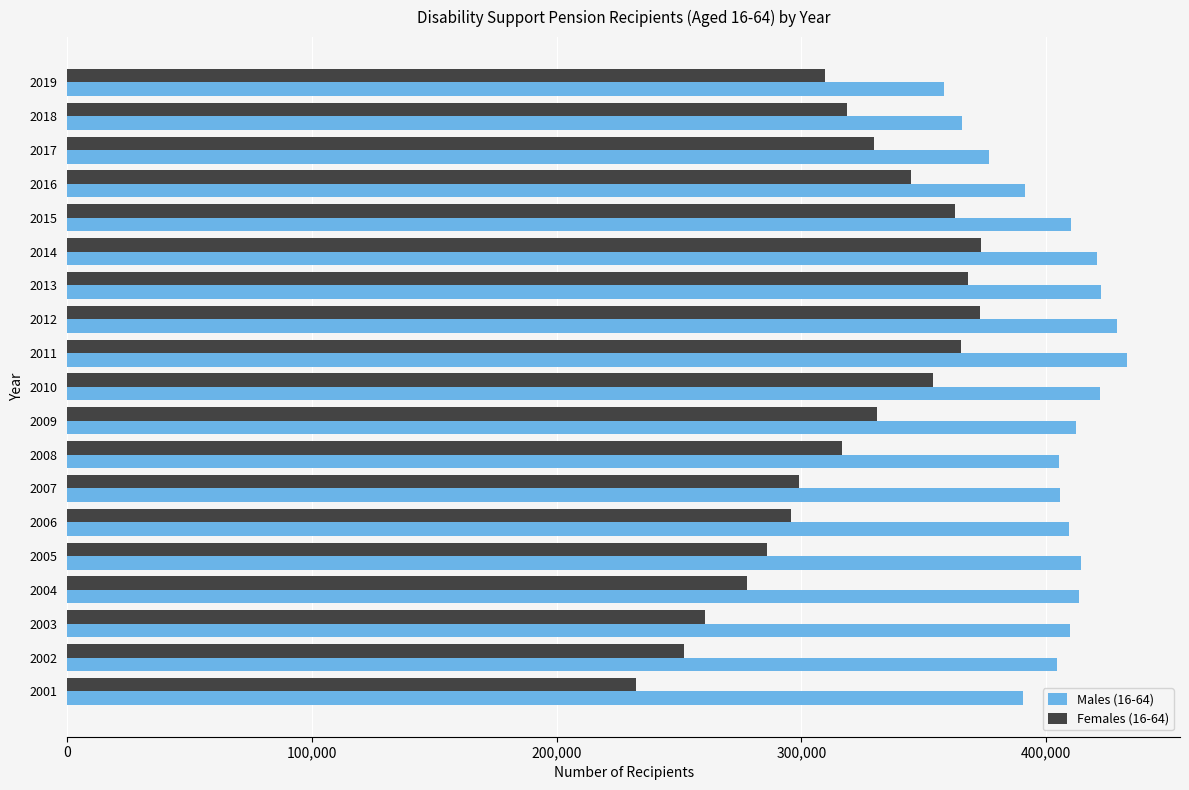

What is the difference between the maximum and minimum values in the Males (16-64) series?

74827